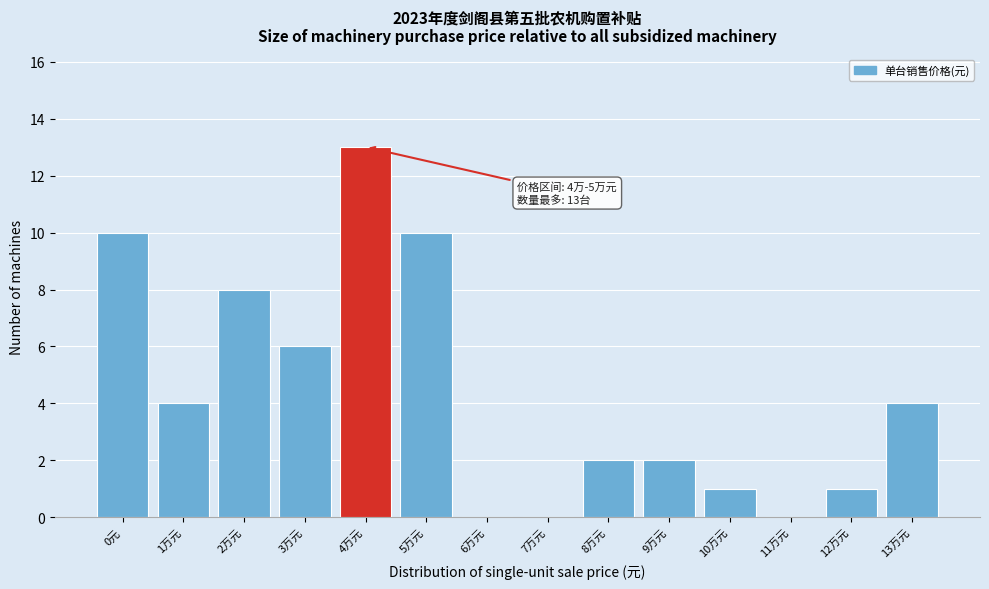

Reading left to right, list all the values displayed in this chart.

0元=10	1万元=4	2万元=8	3万元=6	4万元=13	5万元=10	6万元=0	7万元=0	8万元=2	9万元=2	10万元=1	11万元=0	12万元=1	13万元=4